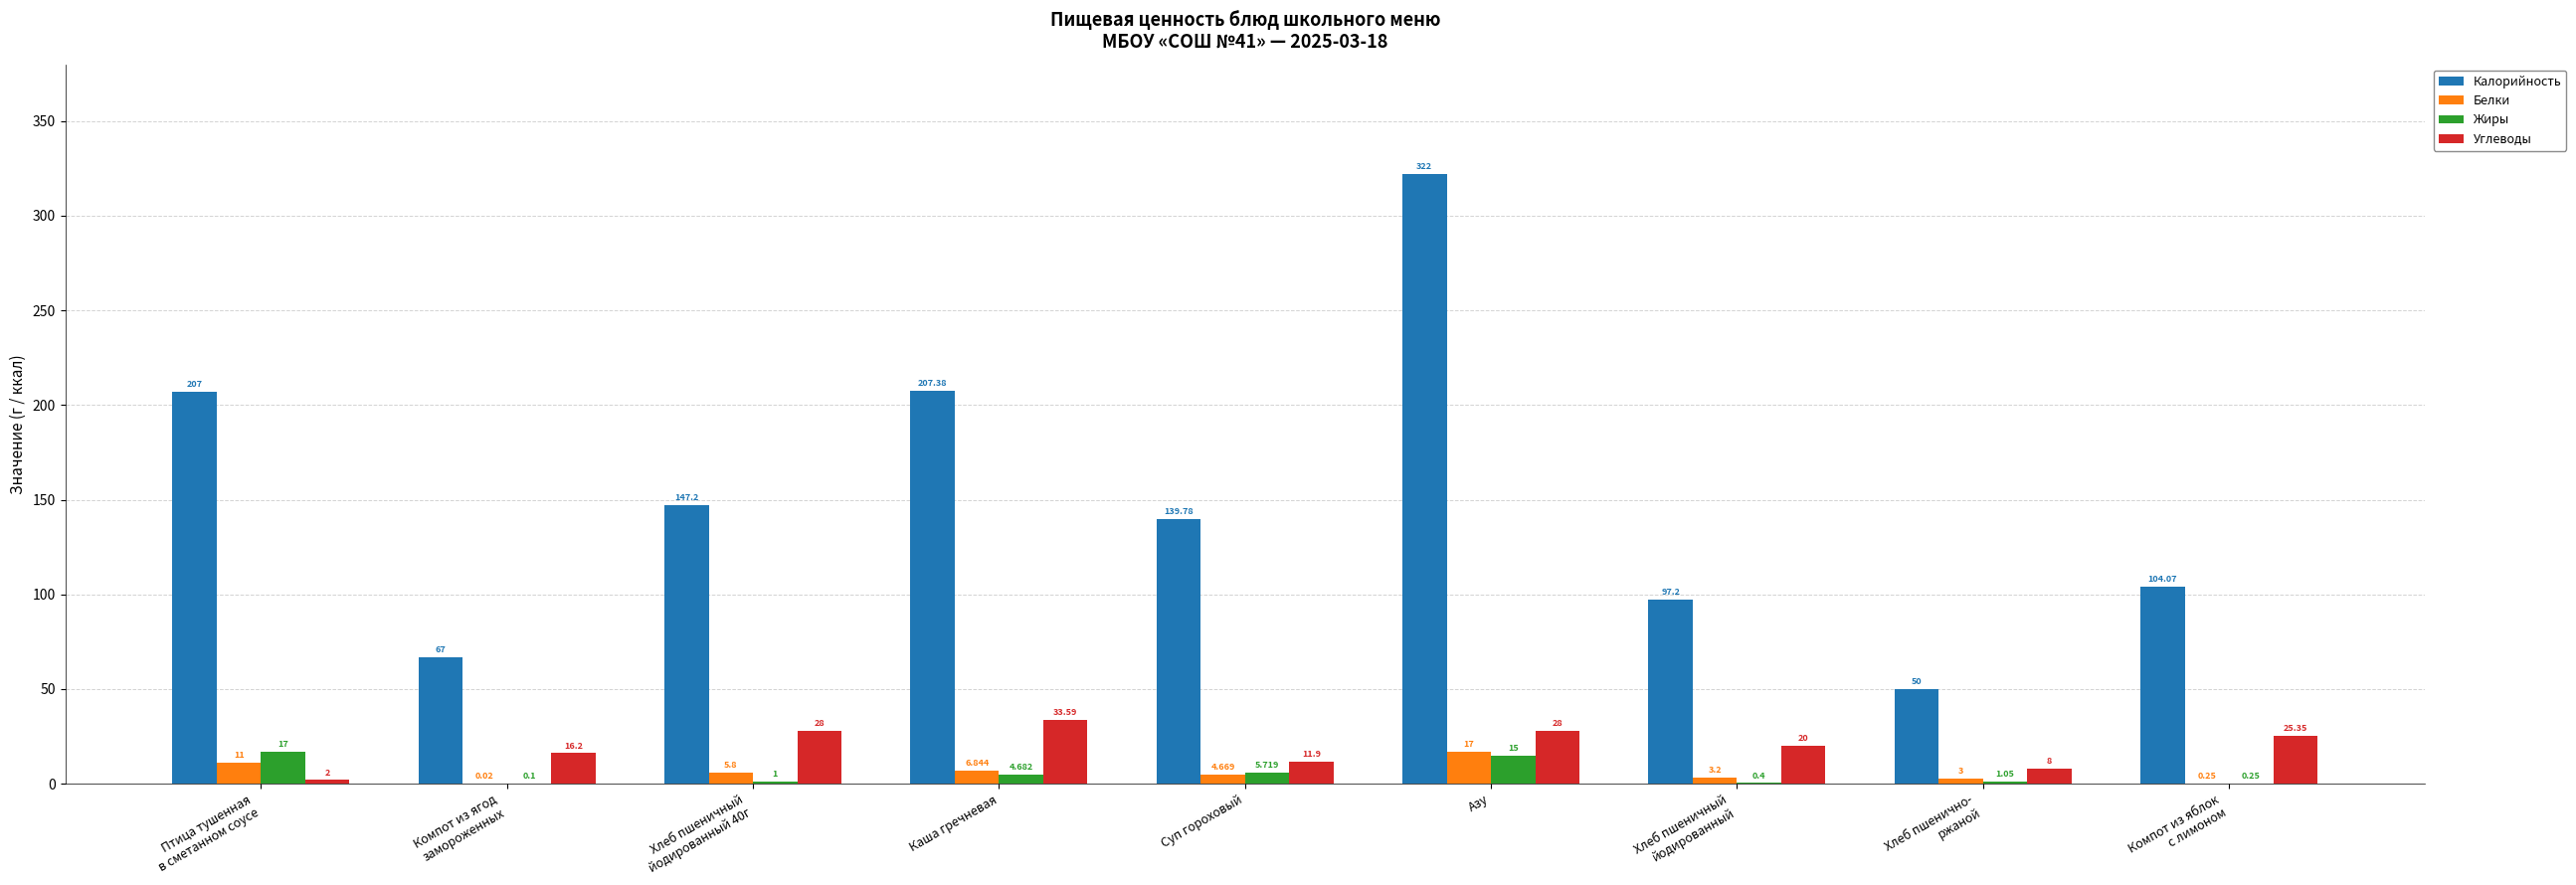

Between Суп гороховый and Хлеб пшеничный
йодированный, which series saw the biggest shift?

Калорийность